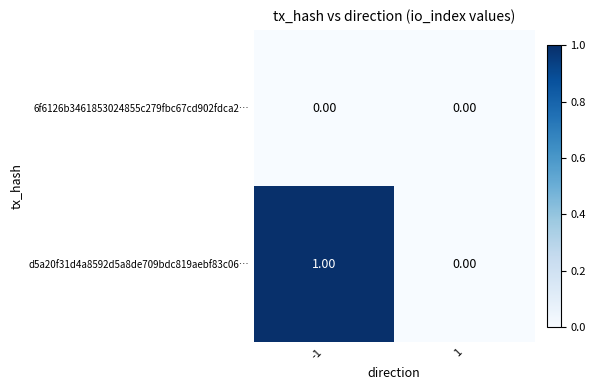

How many categories are shown in the chart?

2